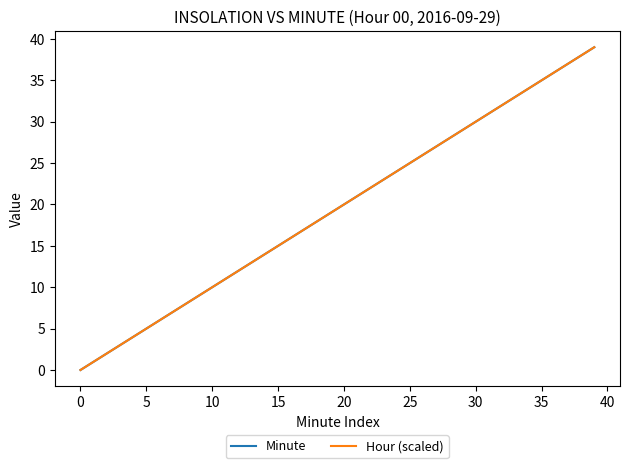

Is this an area chart (filled region under the line)?

No